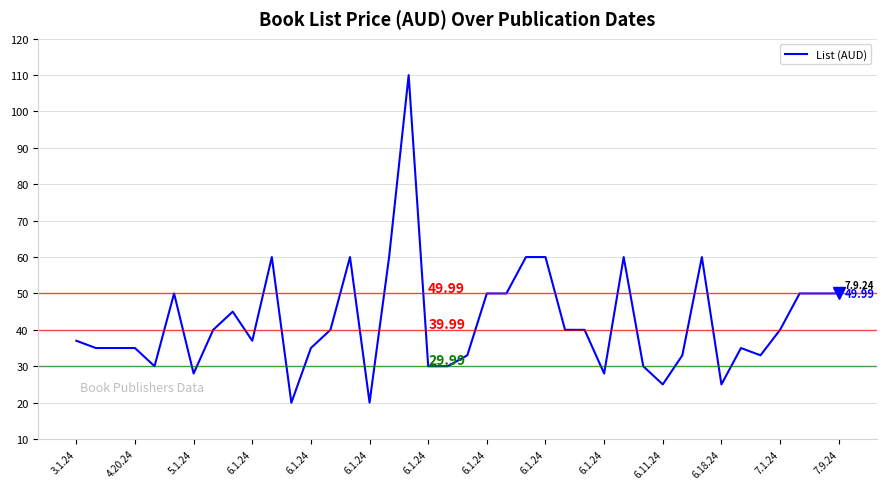

What is the minimum value shown in the chart?

19.9